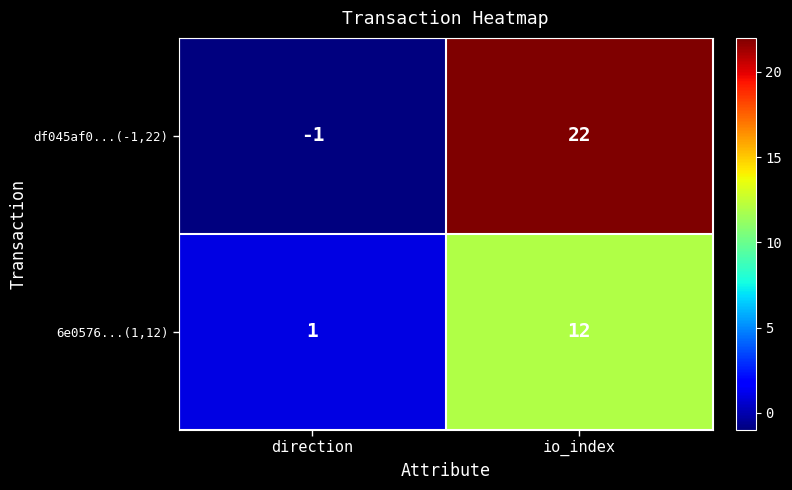

At which label is 6e0576...(1,12) closest to 6?

direction